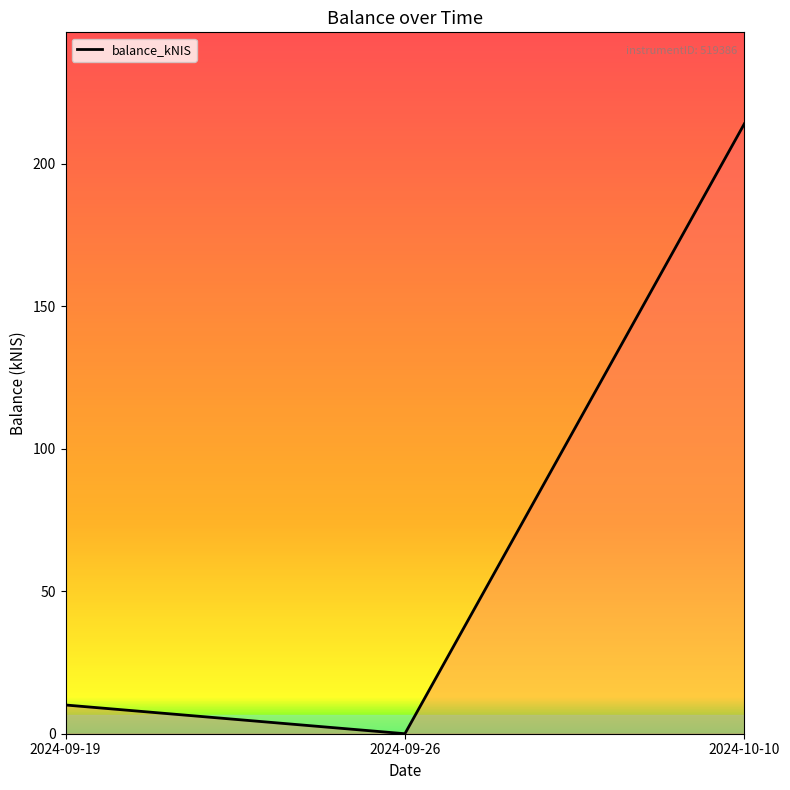

Rank the categories by value from lowest to highest.

2024-09-26, 2024-09-19, 2024-10-10